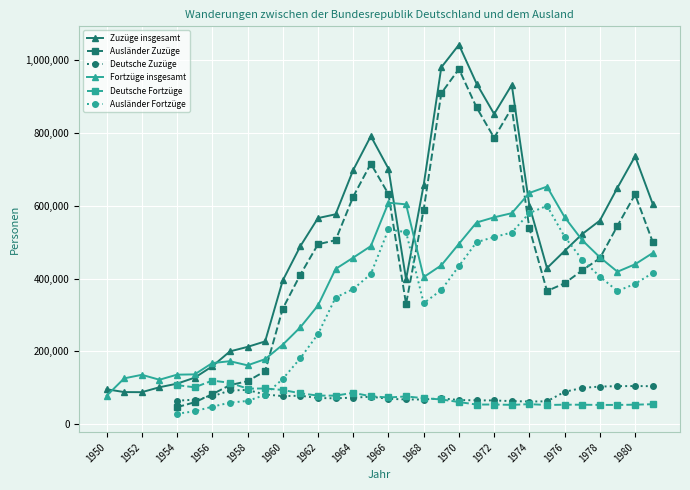

At how many categories does at least one series exceed 103692?

31